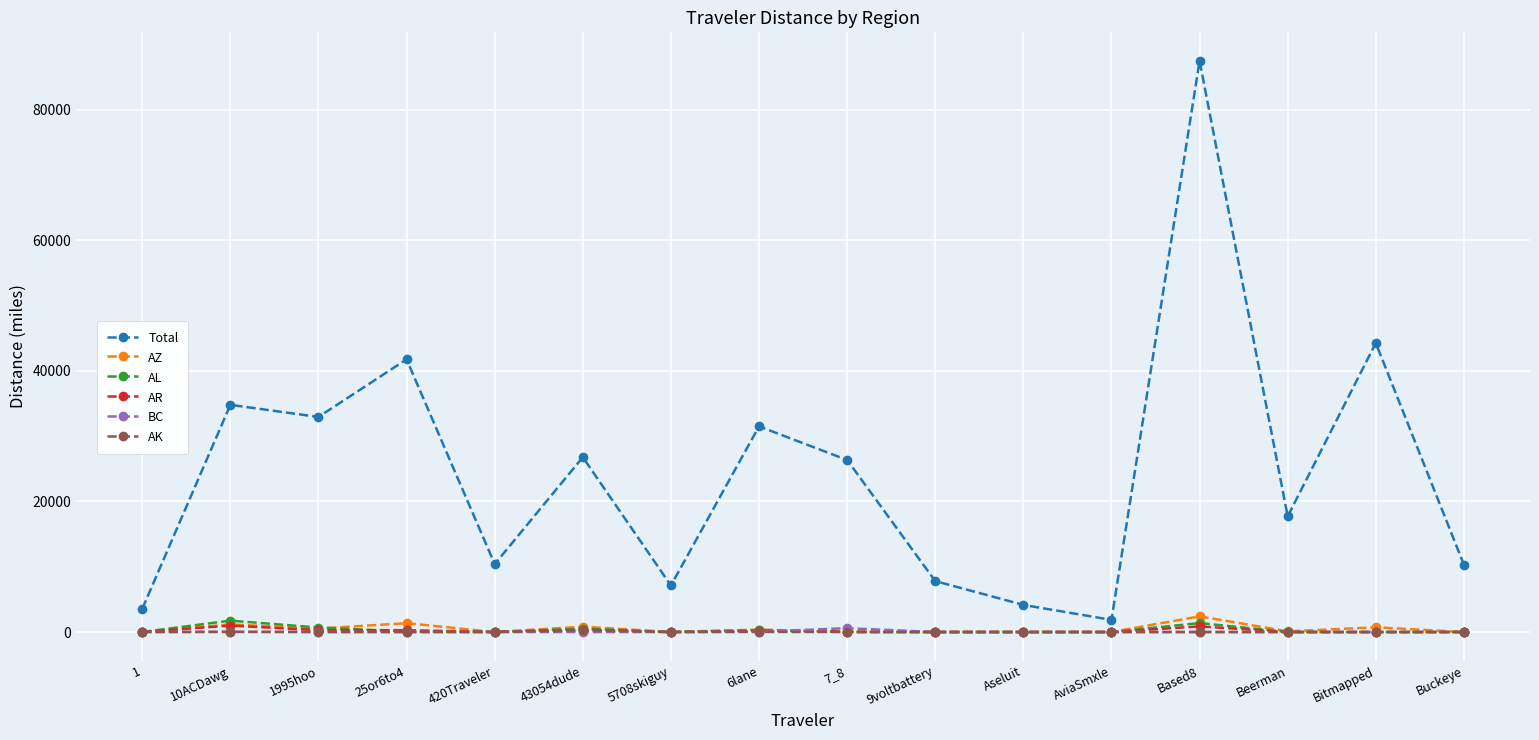

True or false: AZ has more than 0 points higher than both neighbors.

True